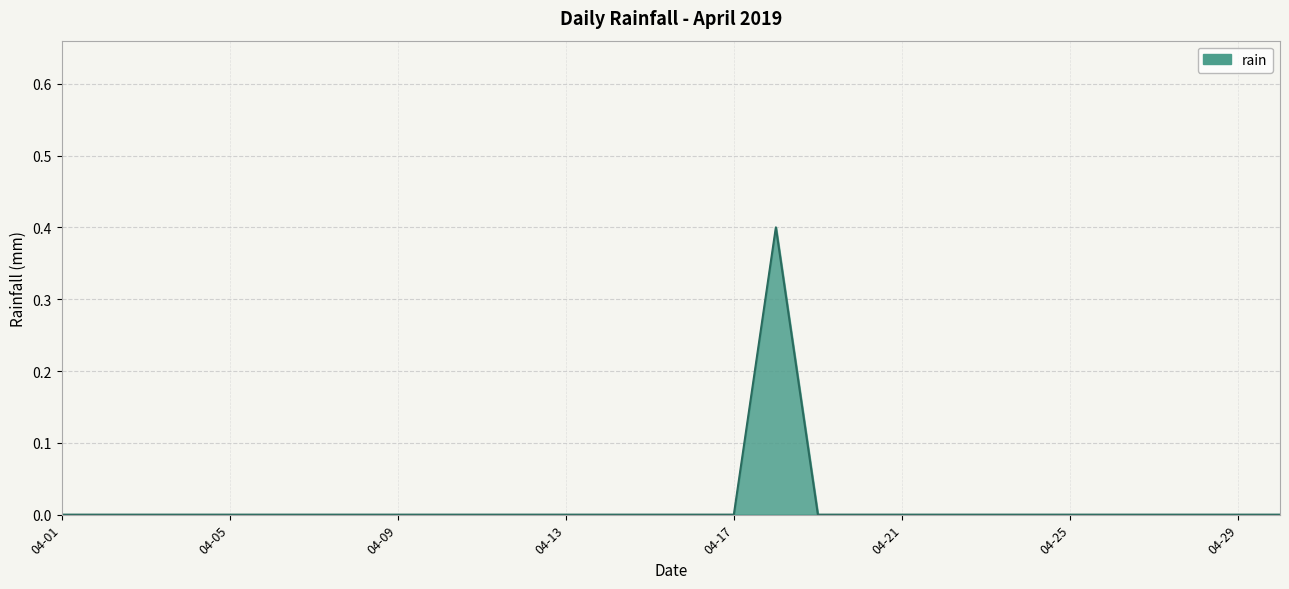

What is the difference between the maximum and minimum values?

0.4